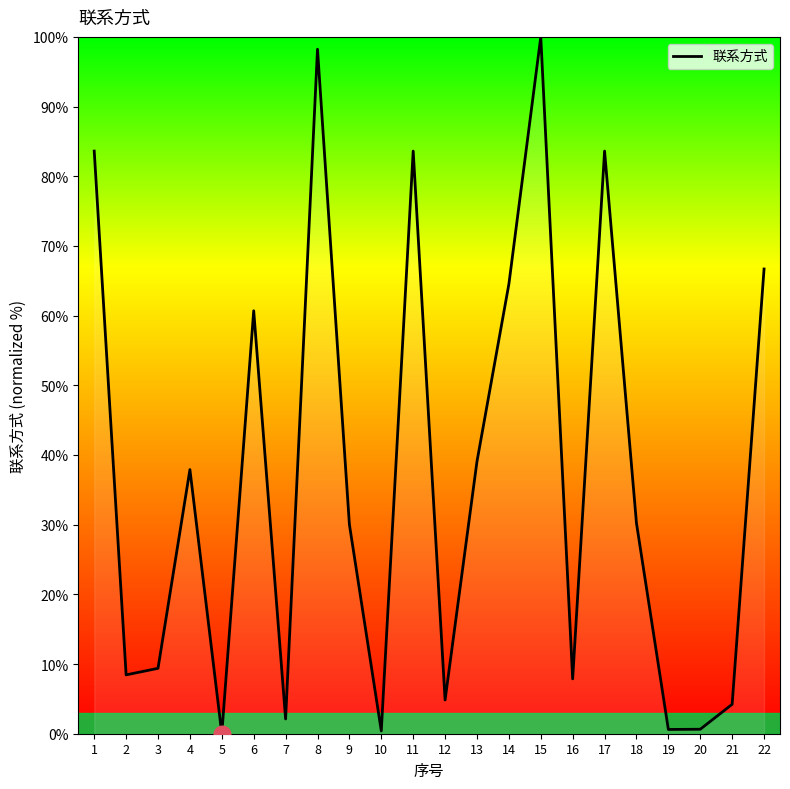

What is the ratio of the value at 1 to the value at 17?

1.0